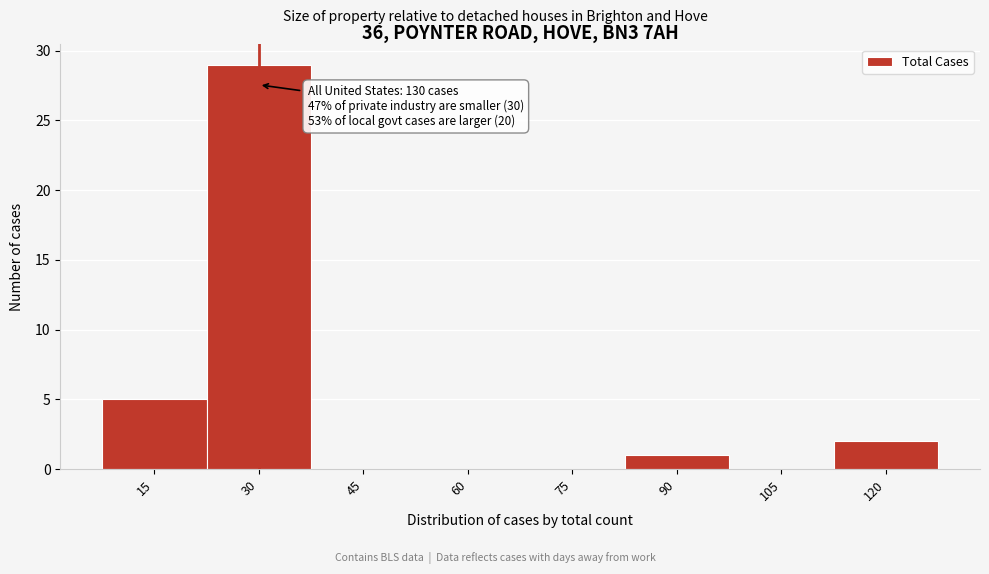

Reading right to left, transcribe all the data shown in this chart.

120=2	105=0	90=1	75=0	60=0	45=0	30=29	15=5